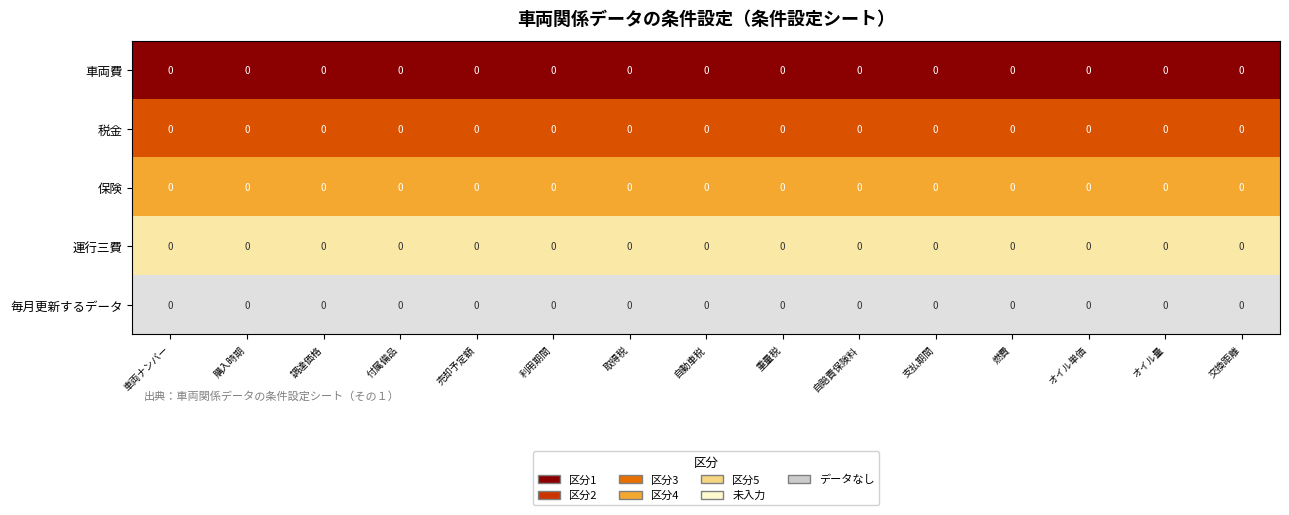

At 購入時期, list the series in order from smallest to largest.

車両費, 税金, 保険, 運行三費, 毎月更新するデータ